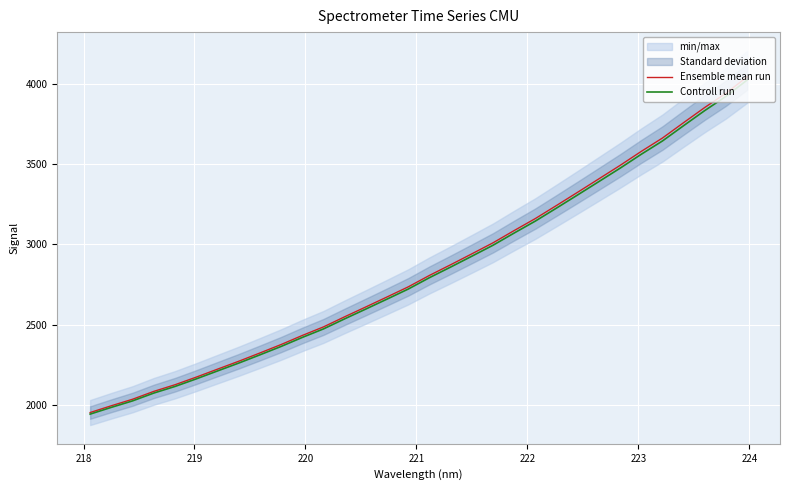

What is the minimum value for Ensemble mean run?

1952.8